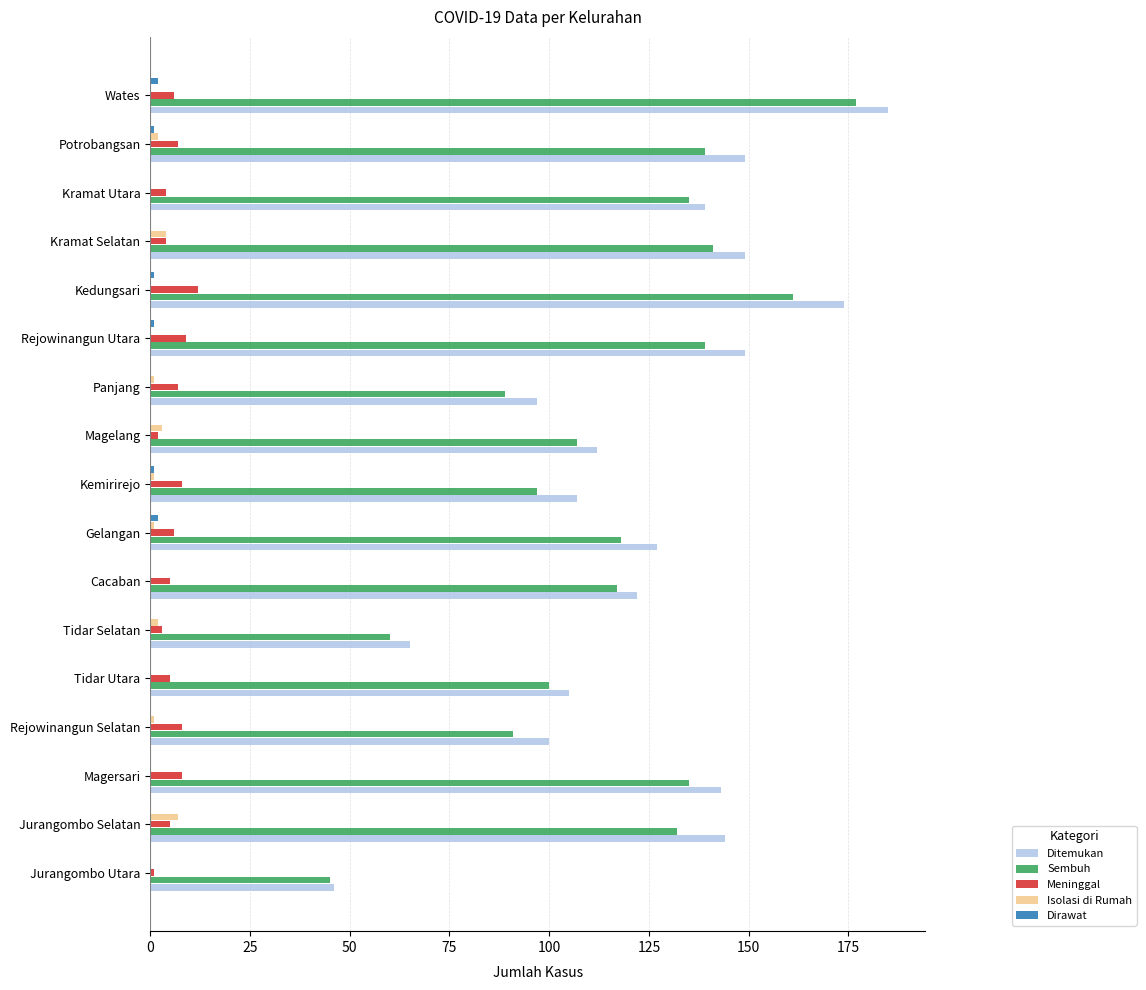

What are all the series names shown in the legend?

Ditemukan, Sembuh, Meninggal, Isolasi di Rumah, Dirawat